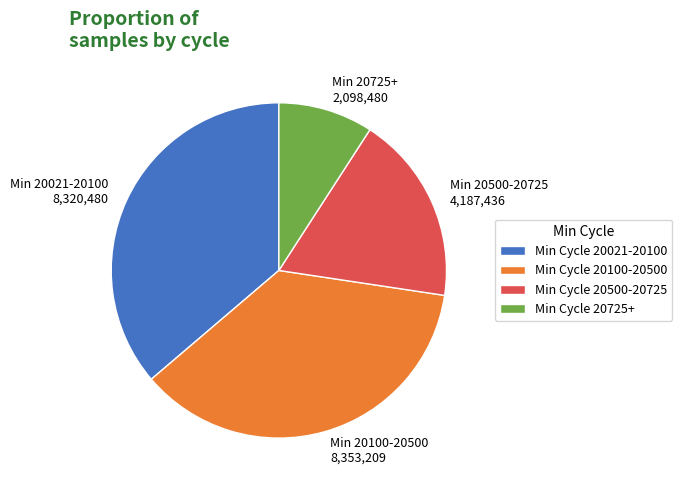

How many slices are in this pie chart?

4